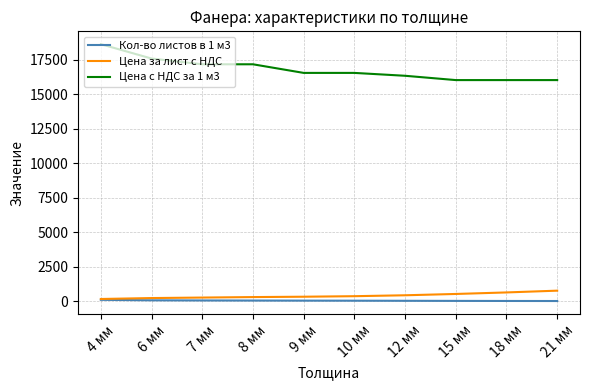

Which series has the largest total across all categories?

Цена с НДС за 1 м3